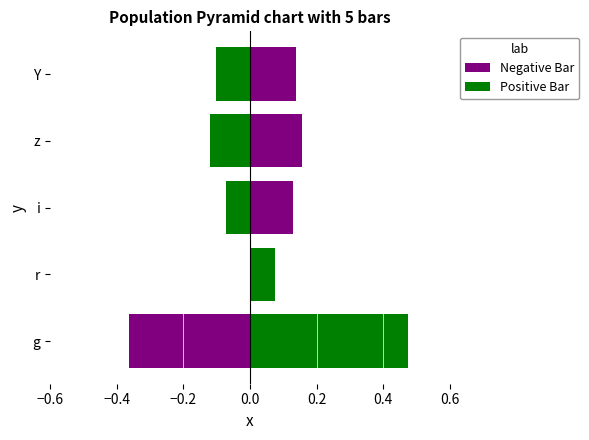

How many values in Negative Bar are below zero?

1